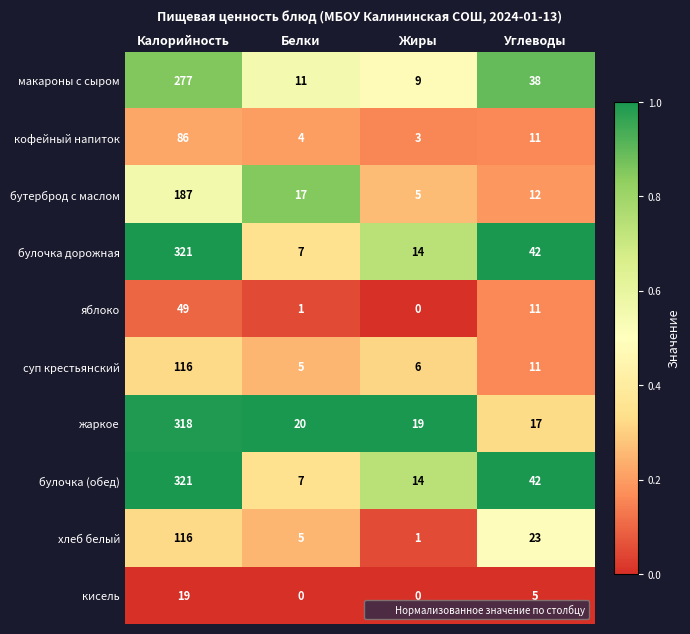

What is the difference between the maximum and minimum values in the кофейный напиток series?

83